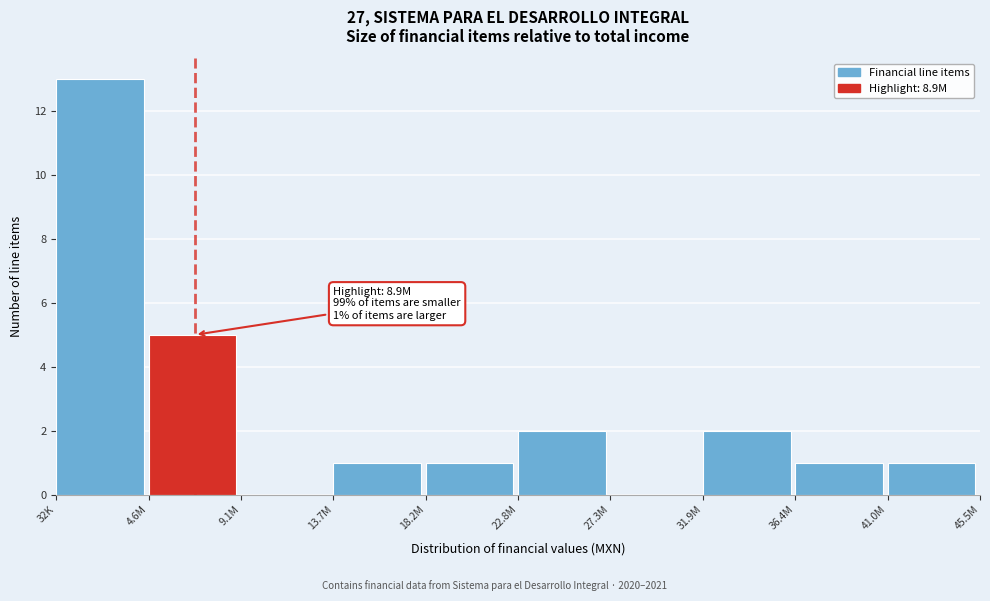

Reading right to left, extract all data points from this chart.

41.0M=1	36.4M=1	31.9M=2	27.3M=0	22.8M=2	18.2M=1	13.7M=1	9.1M=0	4.6M=5	32K=13